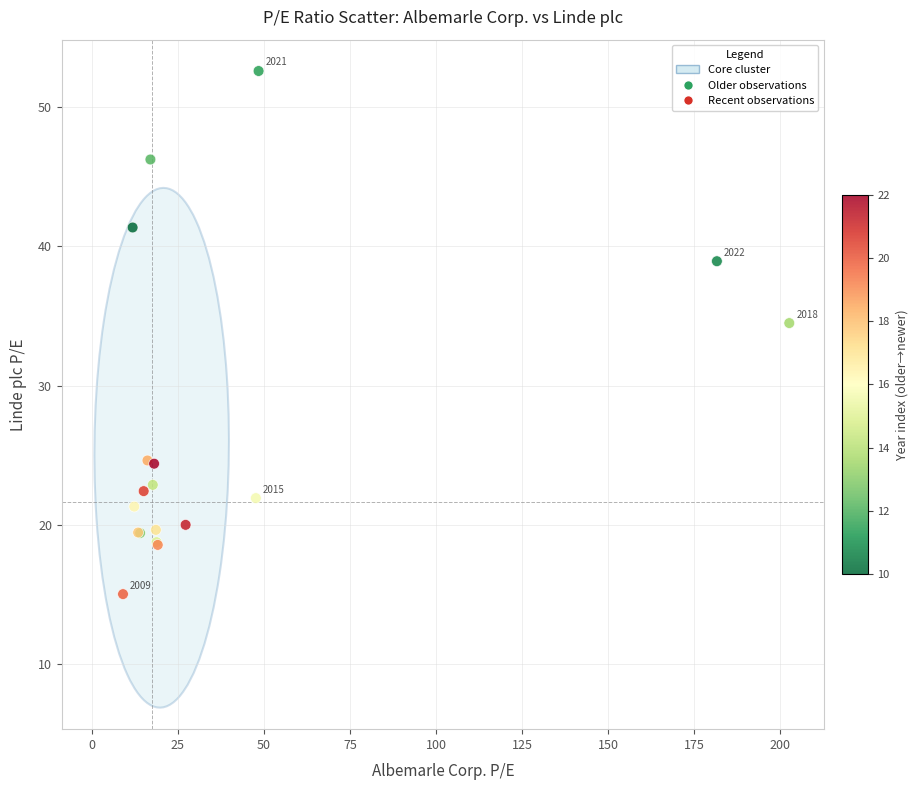

What Y value in the scatter plot is closest to 33?

34.5